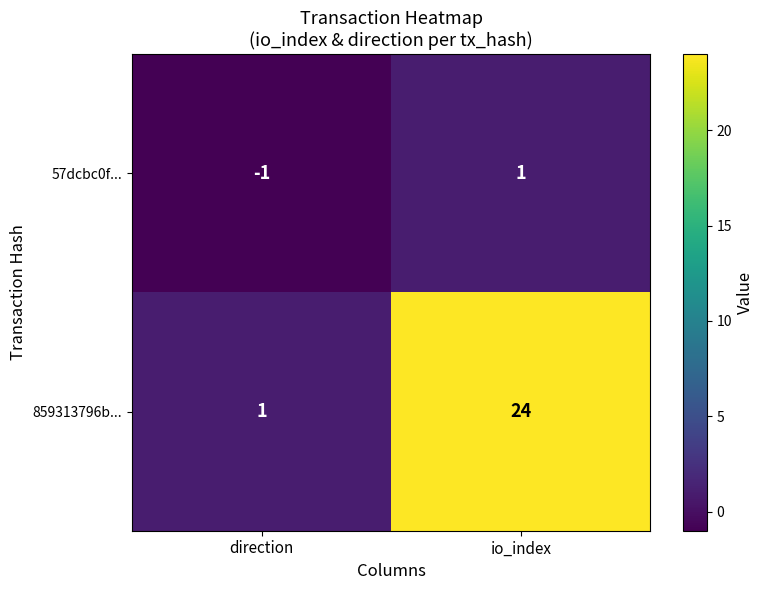

What is the difference between the highest and lowest values at io_index?

23